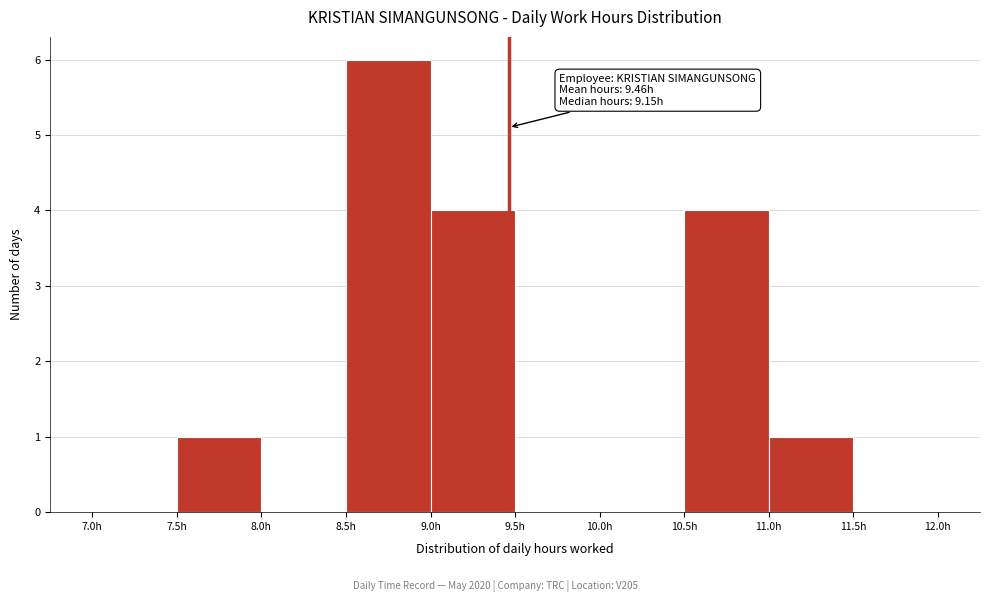

Over which range of the x-axis is the bar tallest?

8.5 to 9.0